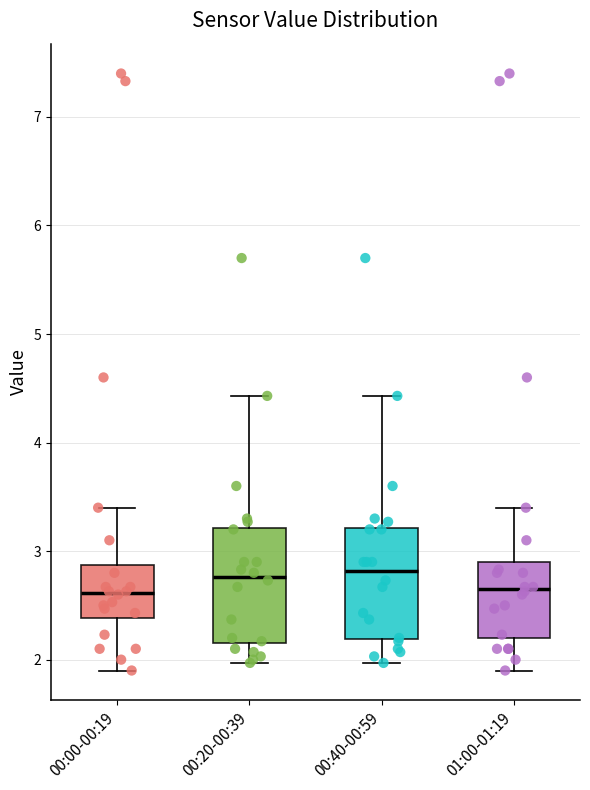

Where does the median line of the box for 01:00-01:19 sit on the y-axis? The values are not printed on the chart, so give them approximately, as read against the axis.

2.7